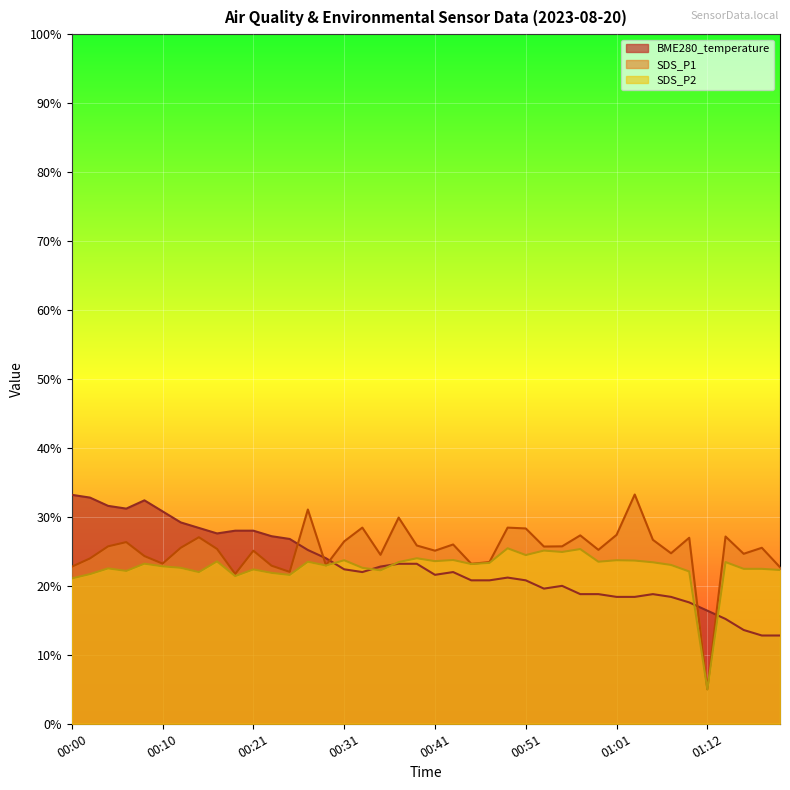

Read the value at 00:27.

25.2